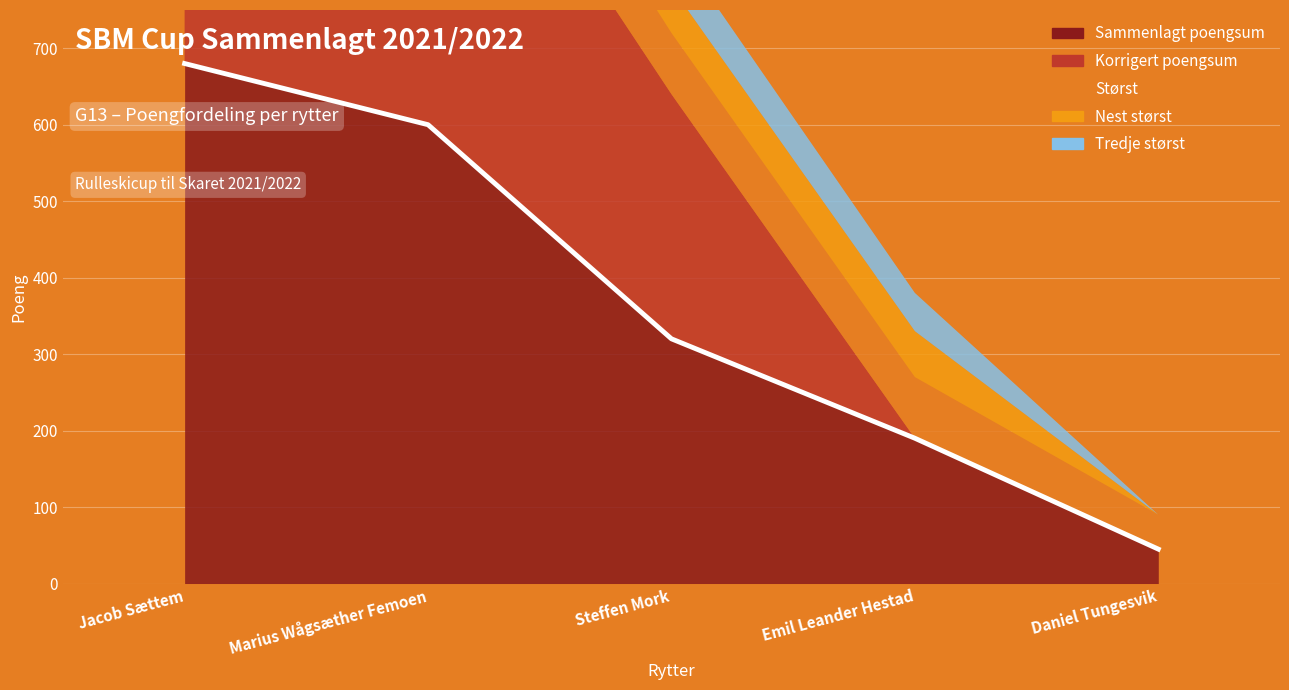

What is the sum of all Nest størst values?

320